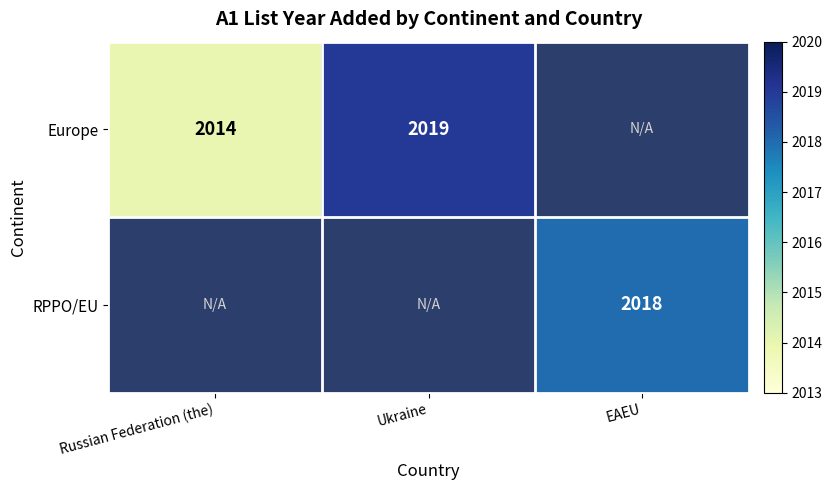

Is the value of Europe at Russian Federation (the) greater than the value of RPPO/EU at EAEU?

No